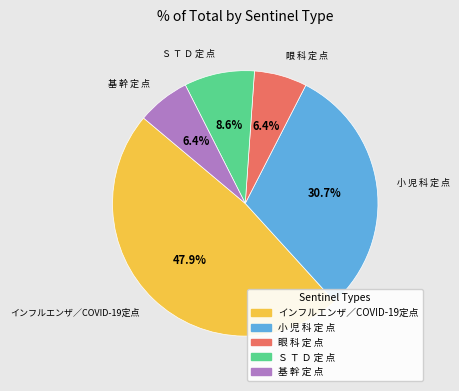

Does 眼 科 定 点 account for over 50% of the chart?

No